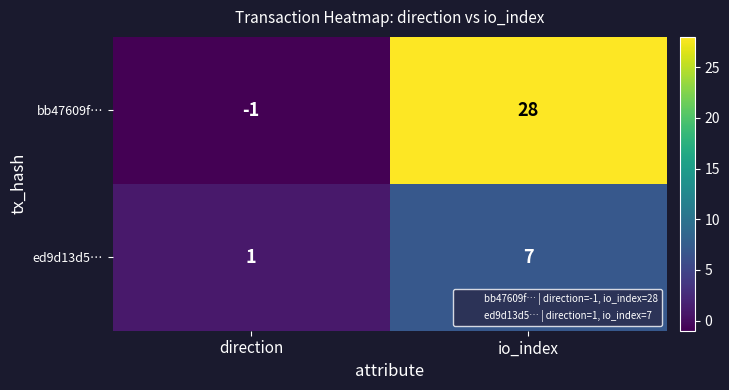

At io_index, list the series in order from smallest to largest.

ed9d13d5…, bb47609f…